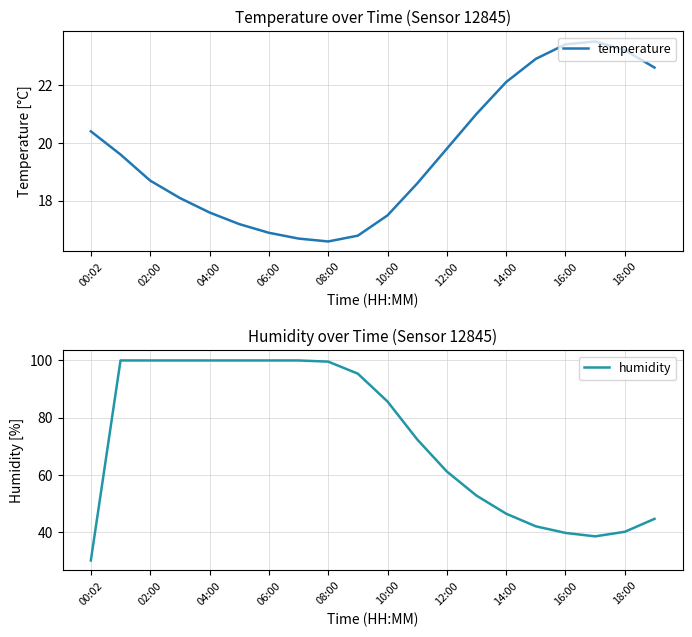

How many lines are shown in the chart?

2